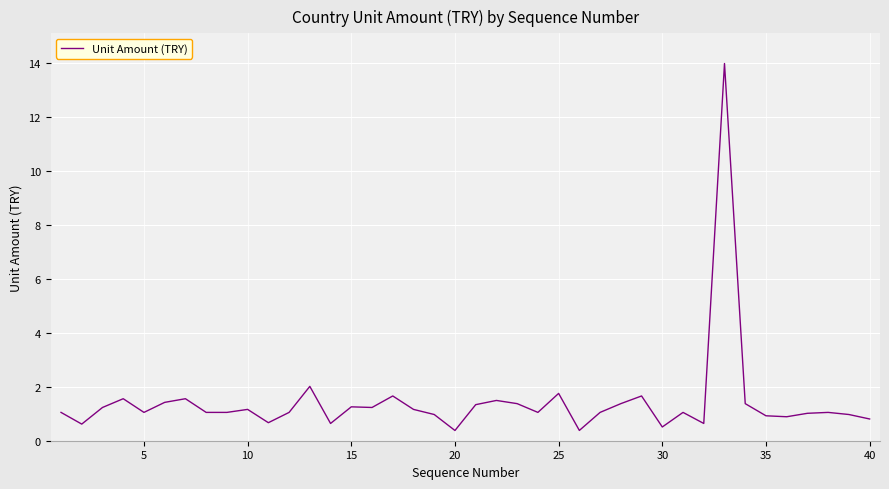

What is the difference between the maximum and minimum values?

13.6